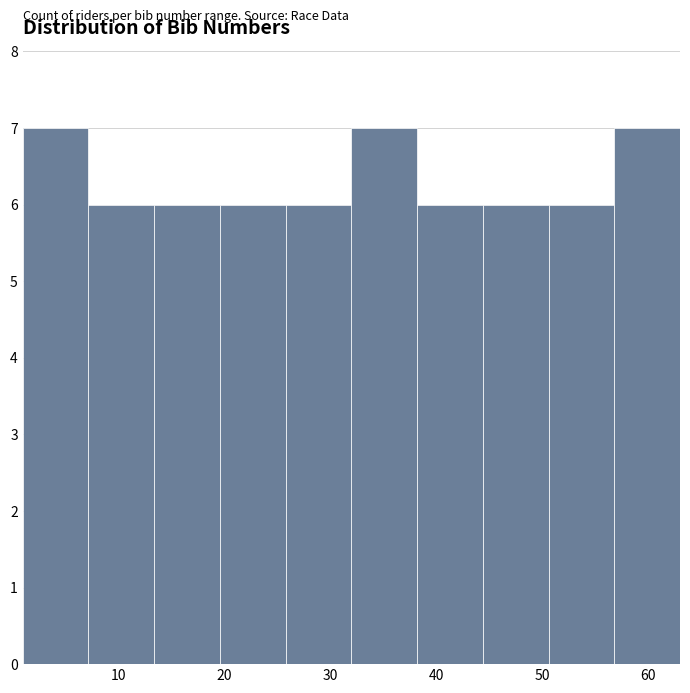

Reading left to right, transcribe this chart: for each bar, give the range it covers on the x-axis and its height. Neither the bar edges nor the heights are printed on the chart, so give them approximately, as read against the axes.

1.0 to 7.2: 7
7.2 to 13.4: 6
13.4 to 19.6: 6
19.6 to 25.8: 6
25.8 to 32.0: 6
32.0 to 38.2: 7
38.2 to 44.4: 6
44.4 to 50.6: 6
50.6 to 56.8: 6
56.8 to 63.0: 7